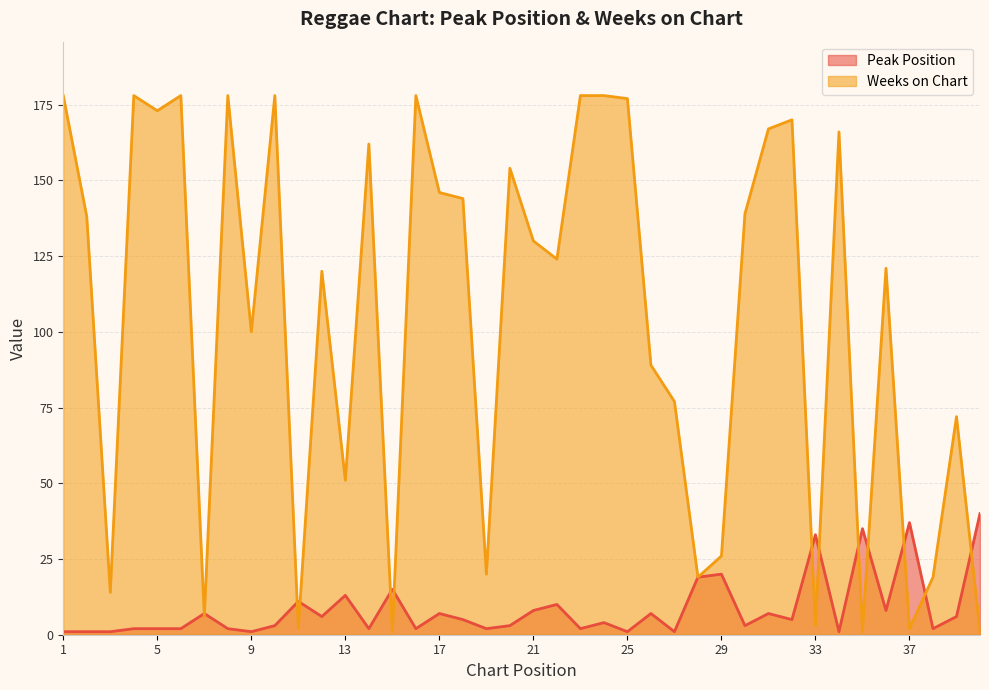

What is the approximate value of Peak Position at 21, to the nearest 5?

10